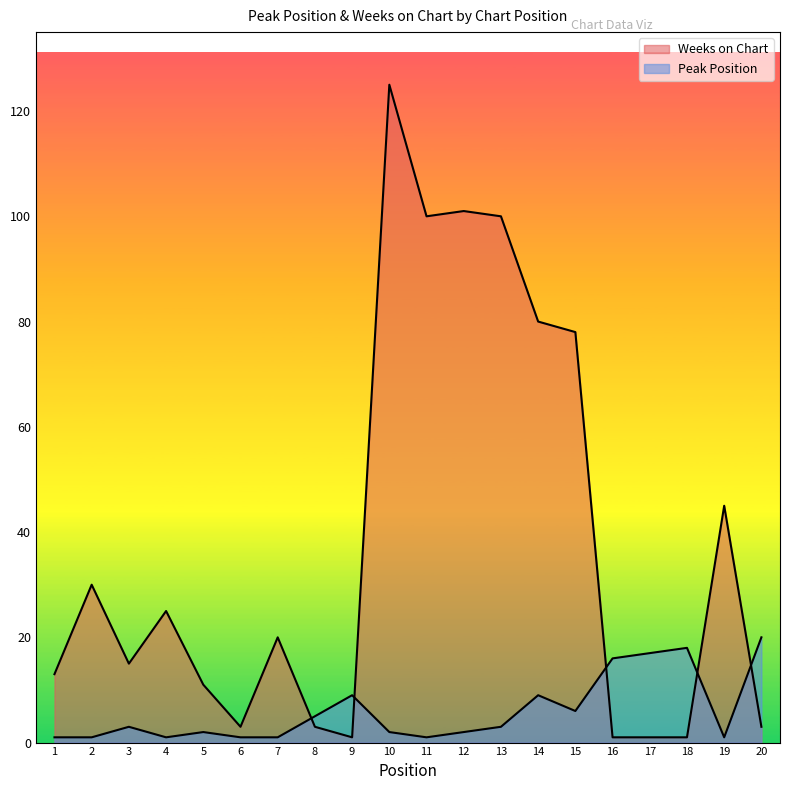

What is the maximum value for Weeks on Chart?

125